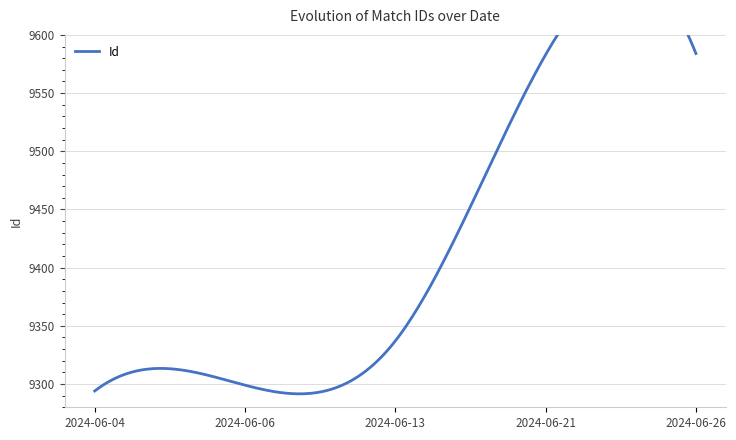

Which category has the lowest value across all series?

2024-06-04